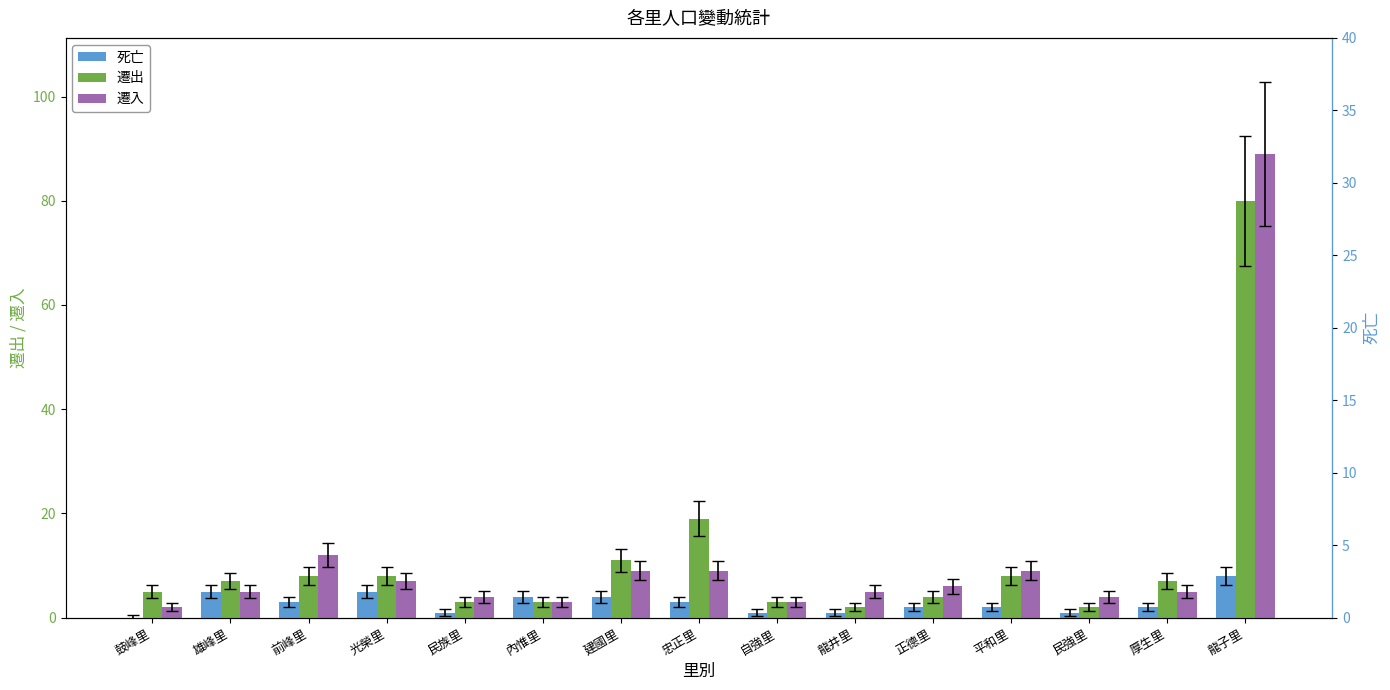

Rank the categories by 死亡 value from highest to lowest.

龍子里, 雄峰里, 光榮里, 內惟里, 建國里, 前峰里, 忠正里, 正德里, 平和里, 厚生里, 民族里, 自強里, 龍井里, 民強里, 鼓峰里